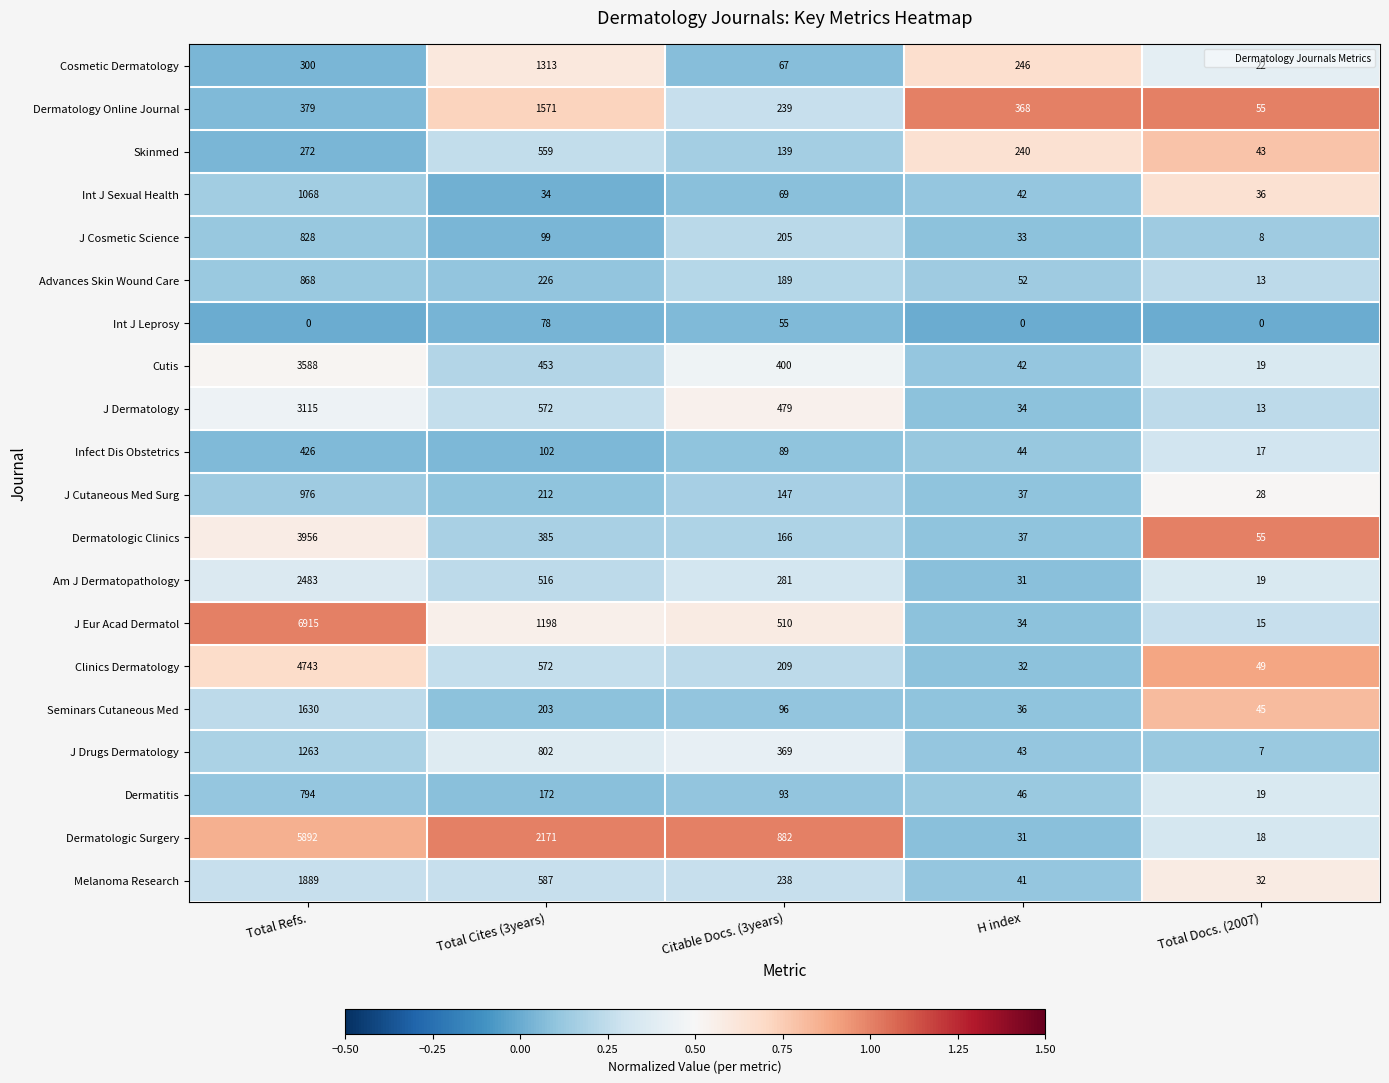

Which category has the highest value across all series?

Total Refs.